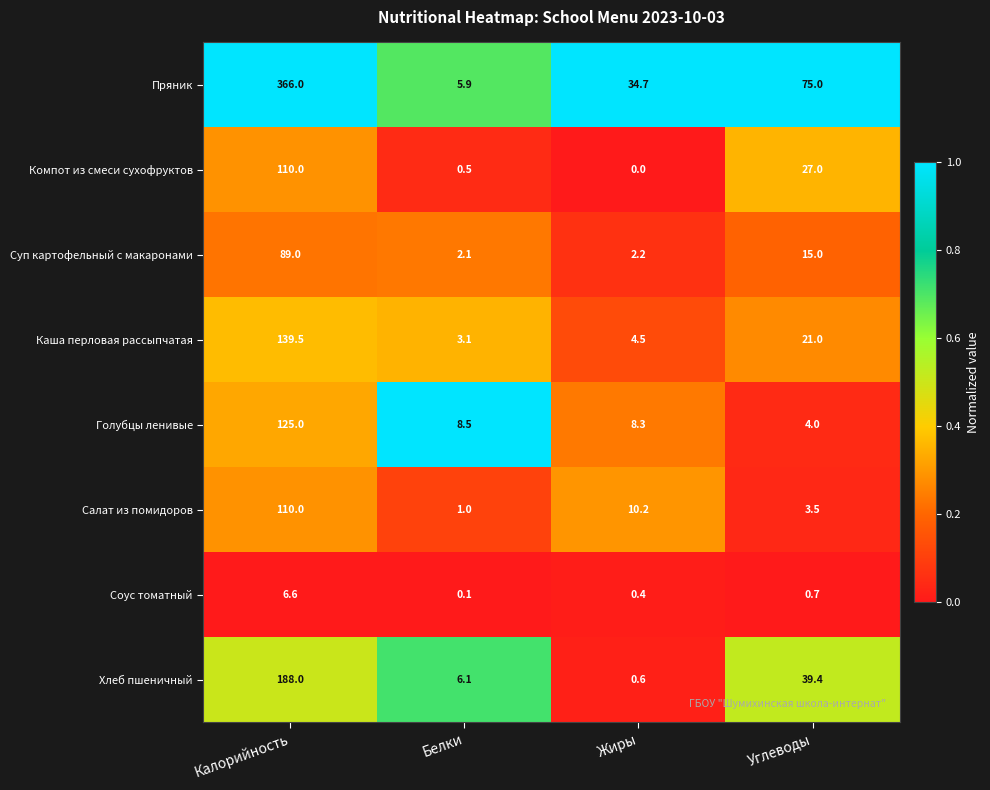

At which category does the chart reach its peak across all series?

Калорийность